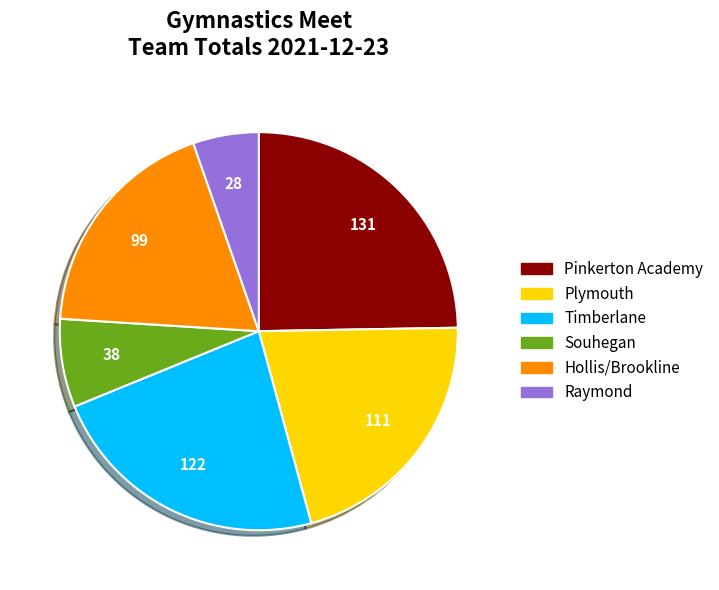

Is the sum of Pinkerton Academy and Souhegan greater than half?

No